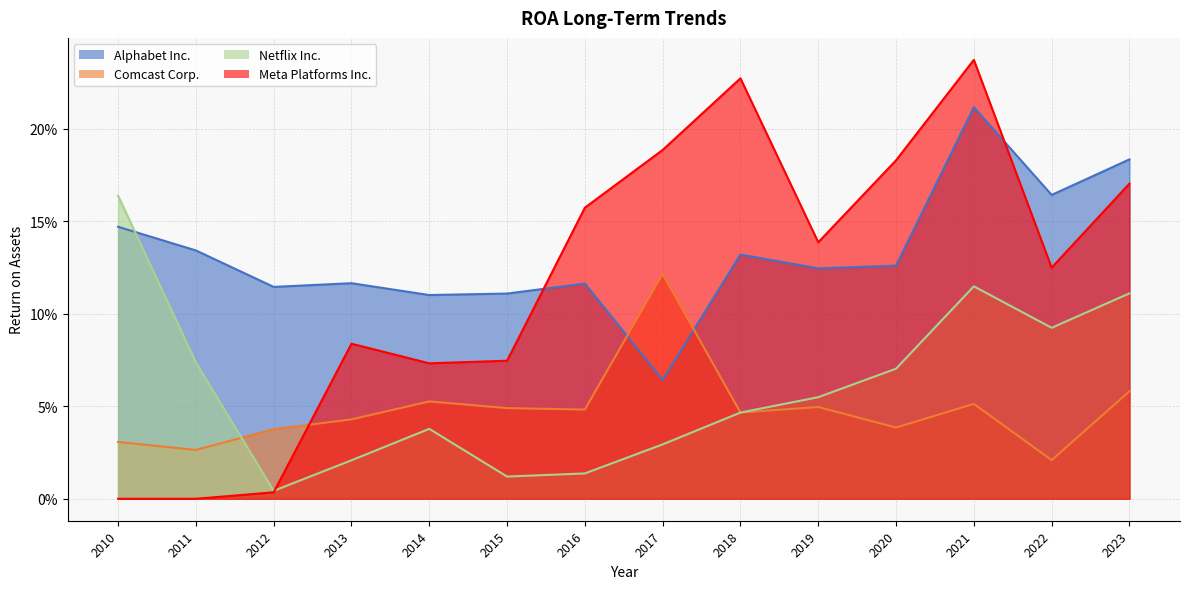

Reading right to left, list all the values displayed in this chart.

Alphabet Inc.: 0.2	0.2	0.2	0.1	0.1	0.1	0.1	0.1	0.1	0.1	0.1	0.1	0.1	0.1
Comcast Corp.: 0.1	0.0	0.1	0.0	0.0	0.0	0.1	0.0	0.0	0.1	0.0	0.0	0.0	0.0
Netflix Inc.: 0.1	0.1	0.1	0.1	0.1	0.0	0.0	0.0	0.0	0.0	0.0	0.0	0.1	0.2
Meta Platforms Inc.: 0.2	0.1	0.2	0.2	0.1	0.2	0.2	0.2	0.1	0.1	0.1	0.0	0.0	0.0